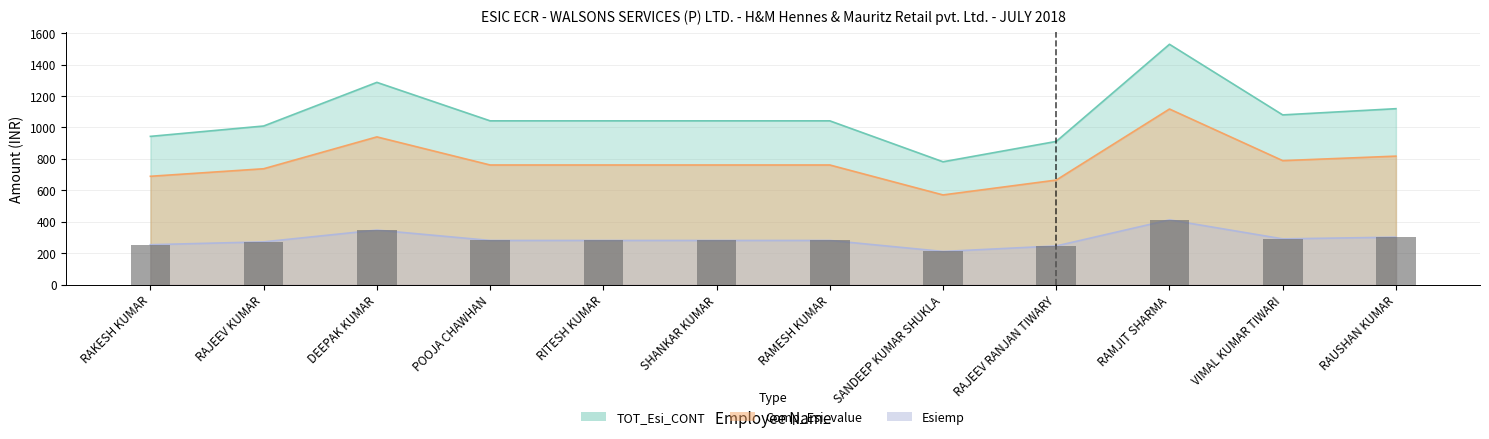

What is the label of the 3rd bar from the left?

DEEPAK KUMAR